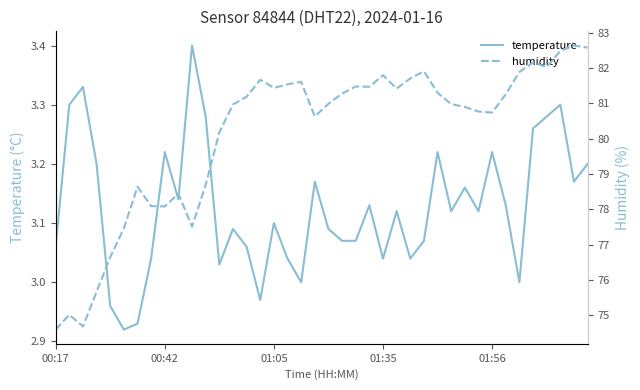

Reading right to left, list all the values displayed in this chart.

temperature: 3.2	3.2	3.3	3.3	3.3	3.0	3.1	3.2	3.1	3.2	3.1	3.2	3.1	3.0	3.1	3.0	3.1	3.1	3.1	3.1	3.2	3.0	3.0	3.1	3.0	3.1	3.1	3.0	3.3	3.4	3.1	3.2	3.0	2.9	2.9	3.0	3.2	3.3	3.3	3.1
humidity: 82.6	82.6	82.5	82.0	82.2	81.9	81.3	80.7	80.8	80.9	81.0	81.3	81.9	81.7	81.4	81.8	81.5	81.5	81.3	81.0	80.6	81.6	81.5	81.4	81.7	81.2	81.0	80.2	78.7	77.5	78.4	78.1	78.1	78.6	77.5	76.6	75.7	74.7	75.0	74.6